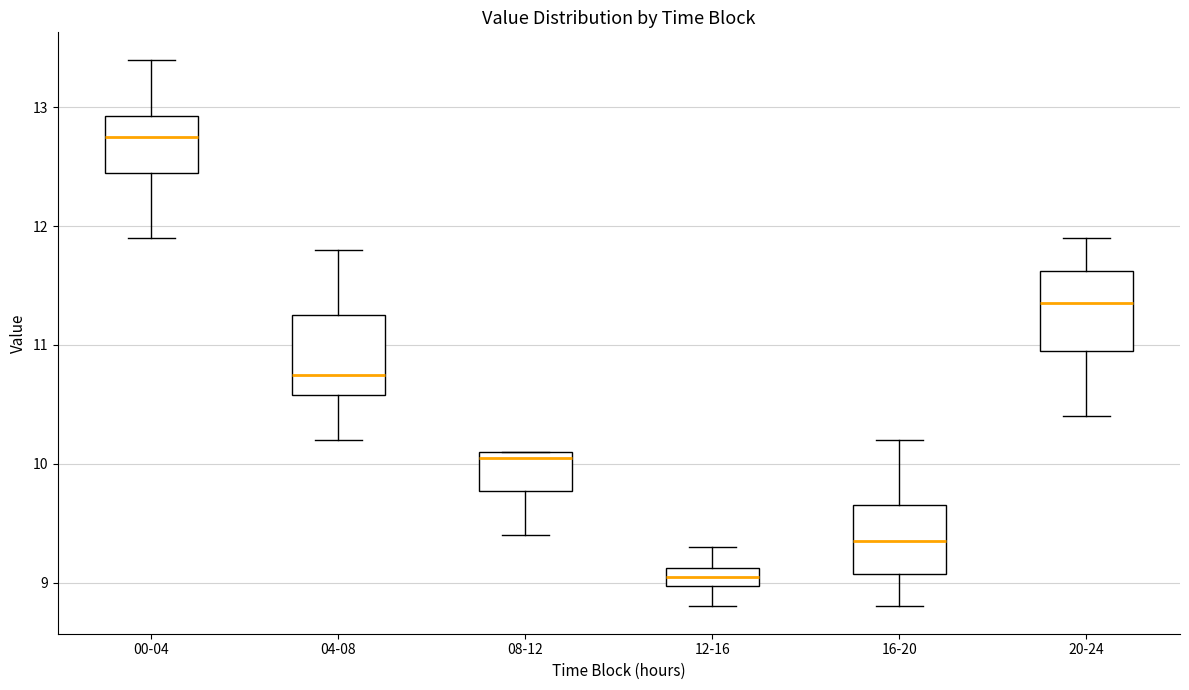

Reading left to right, read every box against the y-axis: the position of its median line, the range the box covers, and the ends of its whiskers. The values are not printed on the chart, so give them approximately, as read against the axis.

00-04: median 12.8, box 12.5 to 12.9, whiskers 11.9 to 13.4
04-08: median 10.8, box 10.6 to 11.3, whiskers 10.2 to 11.8
08-12: median 10.1 (just below the box's upper edge), box 9.8 to 10.1, whiskers 9.4 to 10.1
12-16: median 9.1 (inside the box), box 9.0 to 9.1, whiskers 8.8 to 9.3
16-20: median 9.4, box 9.1 to 9.7, whiskers 8.8 to 10.2
20-24: median 11.4, box 11.0 to 11.6, whiskers 10.4 to 11.9